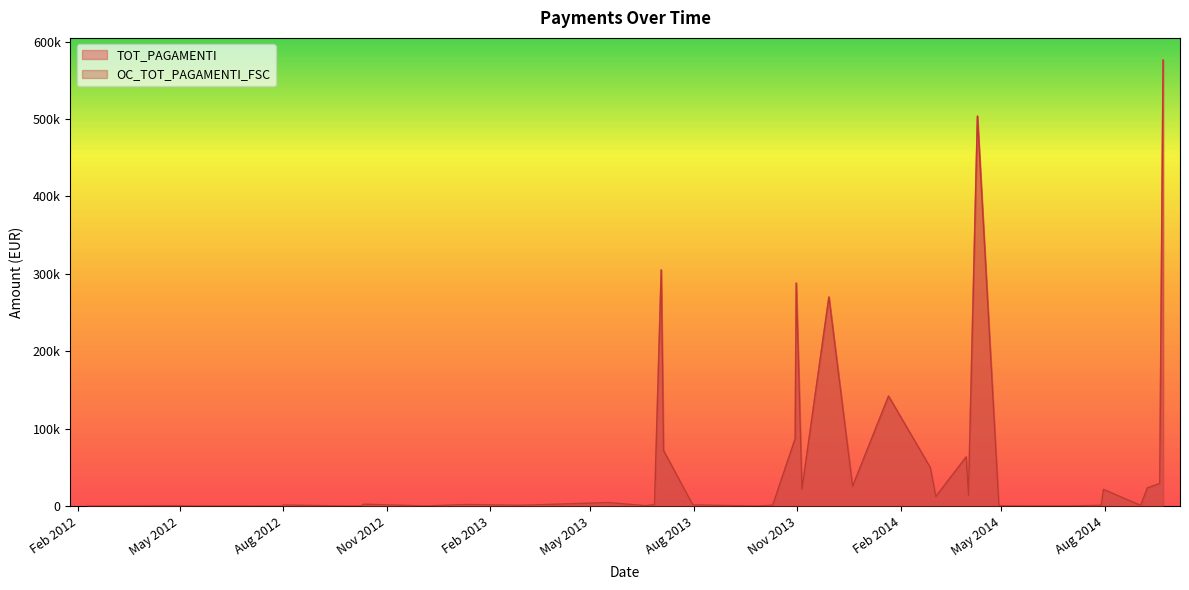

At which category does OC_TOT_PAGAMENTI_FSC reach its first local valley?

31/07/2012